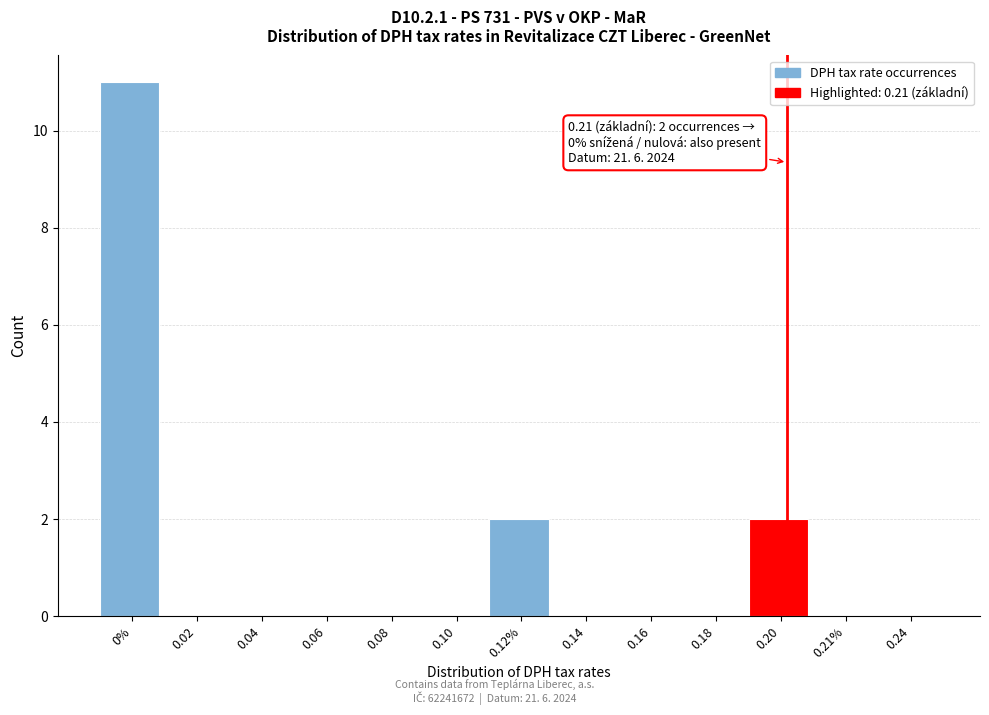

Reading left to right, transcribe all the data shown in this chart.

0%=11	0.02=0	0.04=0	0.06=0	0.08=0	0.10=0	0.12%=2	0.14=0	0.16=0	0.18=0	0.20=2	0.21%=0	0.24=0